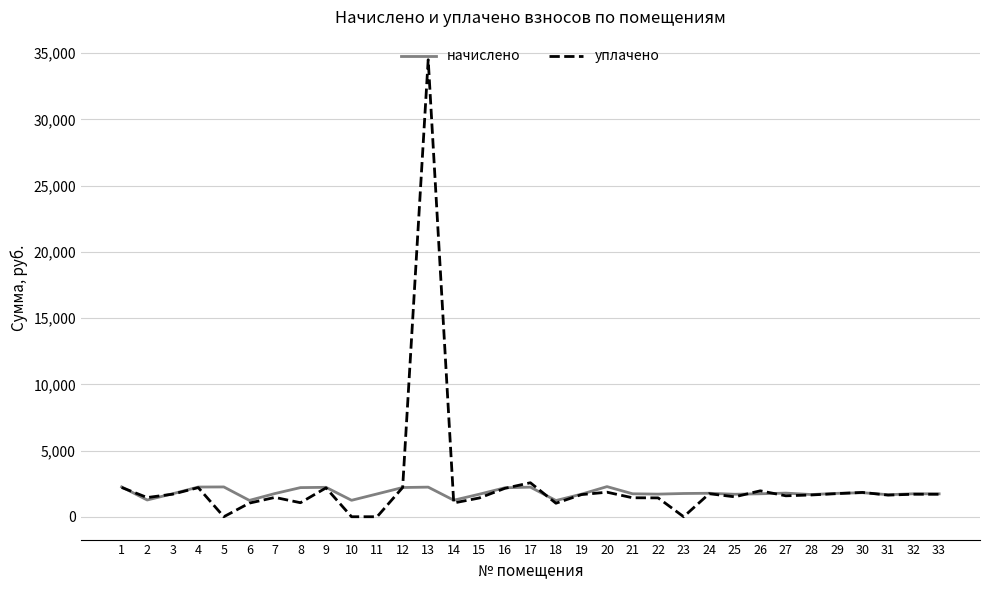

How many lines are shown in the chart?

2